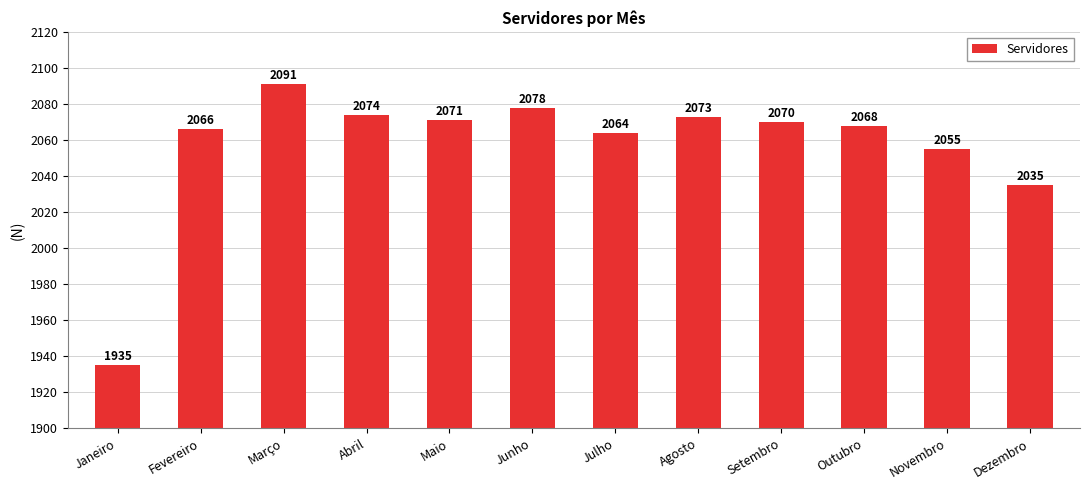

List the labels in order of value, largest first.

Março, Junho, Abril, Agosto, Maio, Setembro, Outubro, Fevereiro, Julho, Novembro, Dezembro, Janeiro